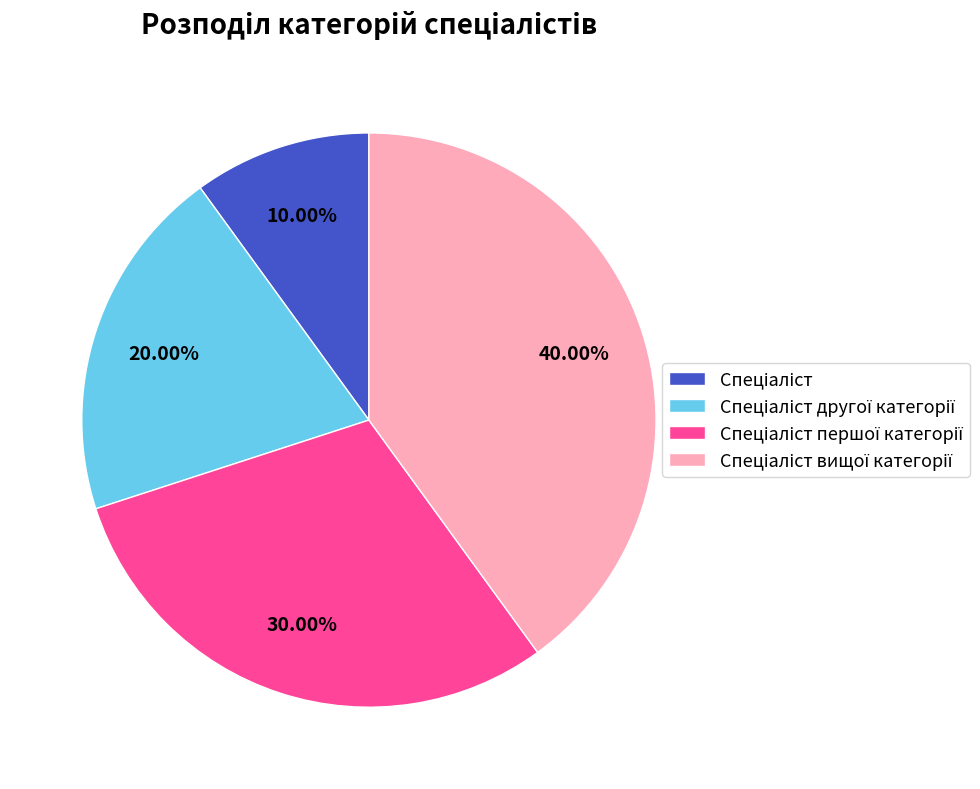

Is there any slice that represents more than half of the pie?

No